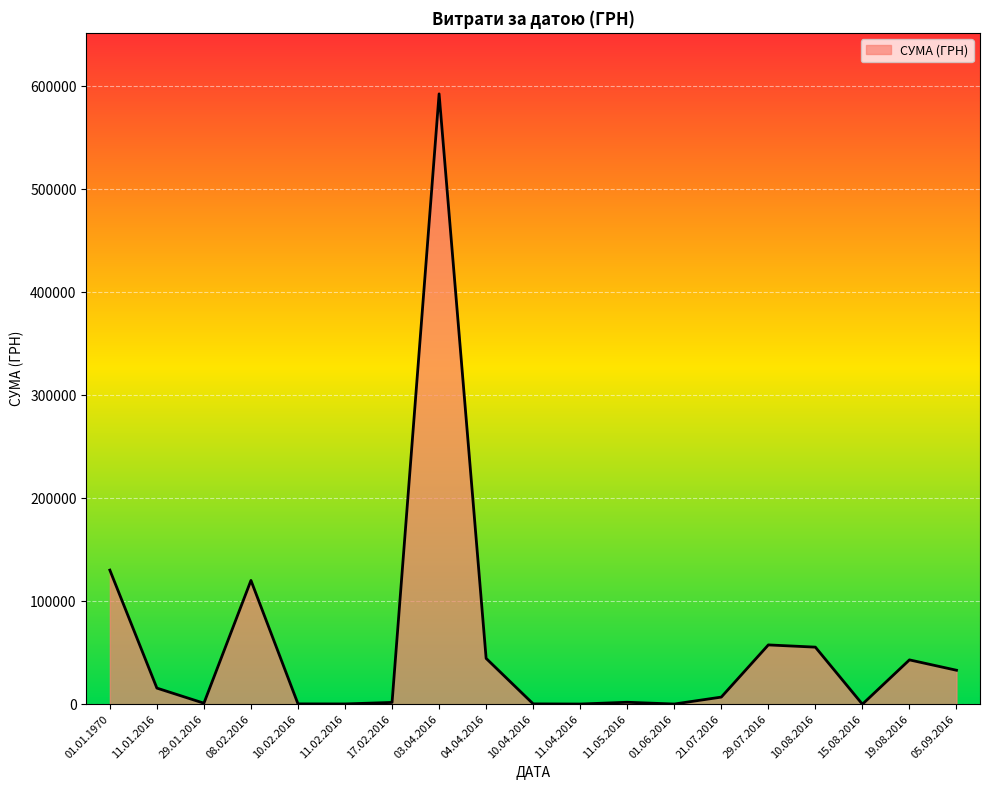

Approximately how many times larger is the value at 19.08.2016 compared to 17.02.2016?

24.7